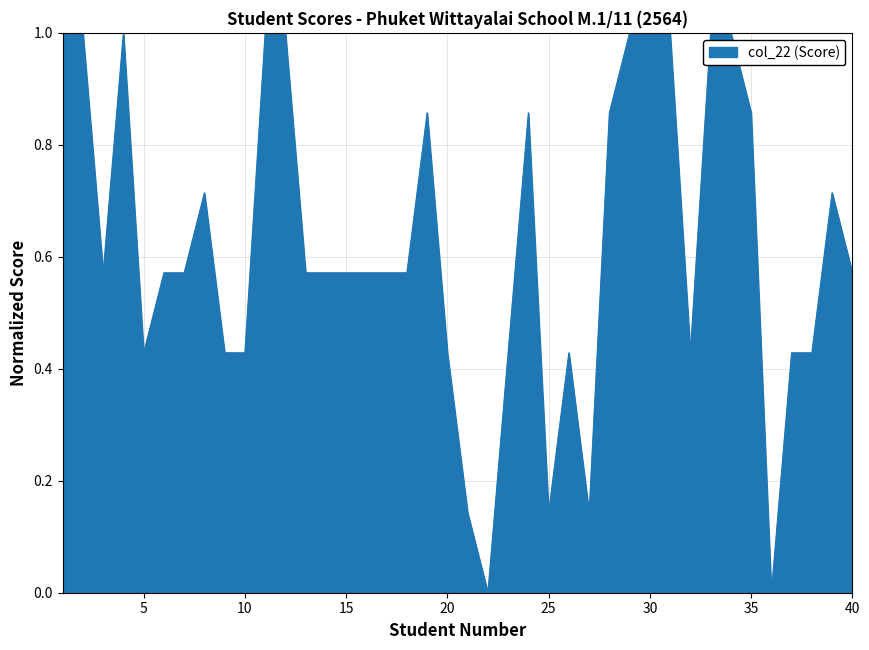

What is the maximum value shown in the chart?

1.0